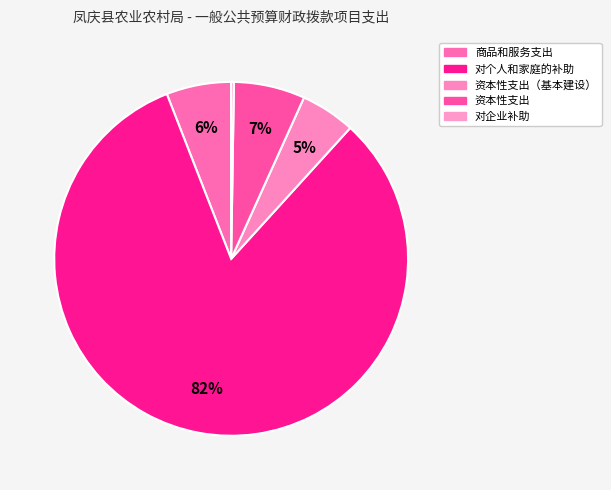

What is the smallest slice in the pie chart?

对企业补助